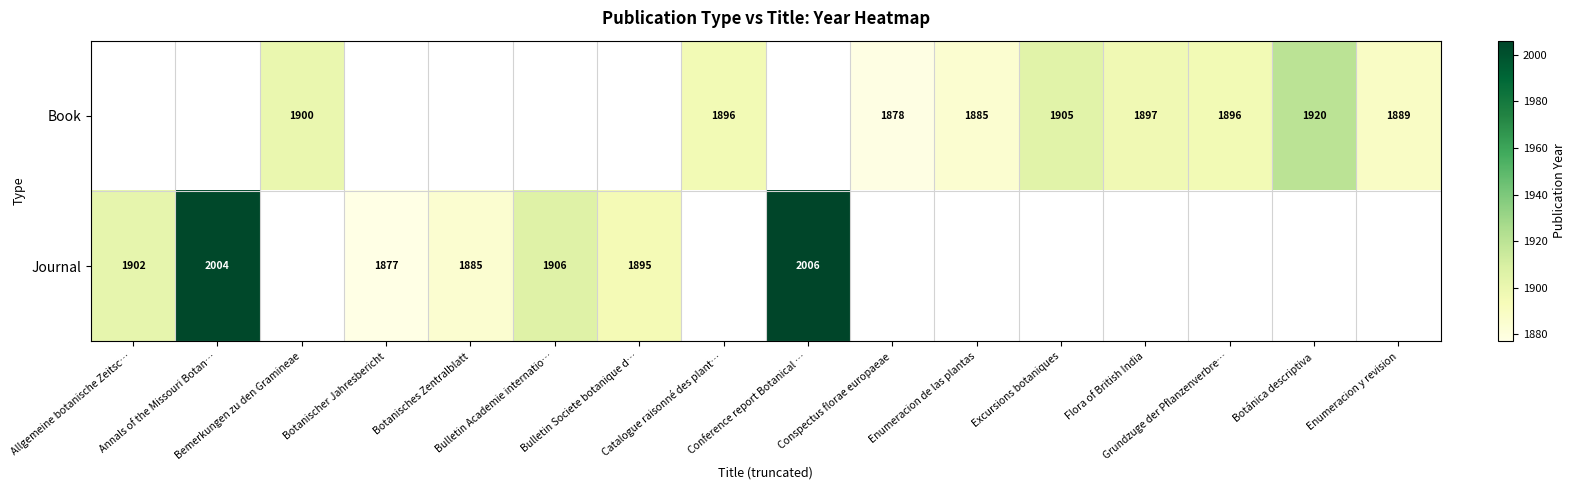

How many positive values does the Book series have?

9